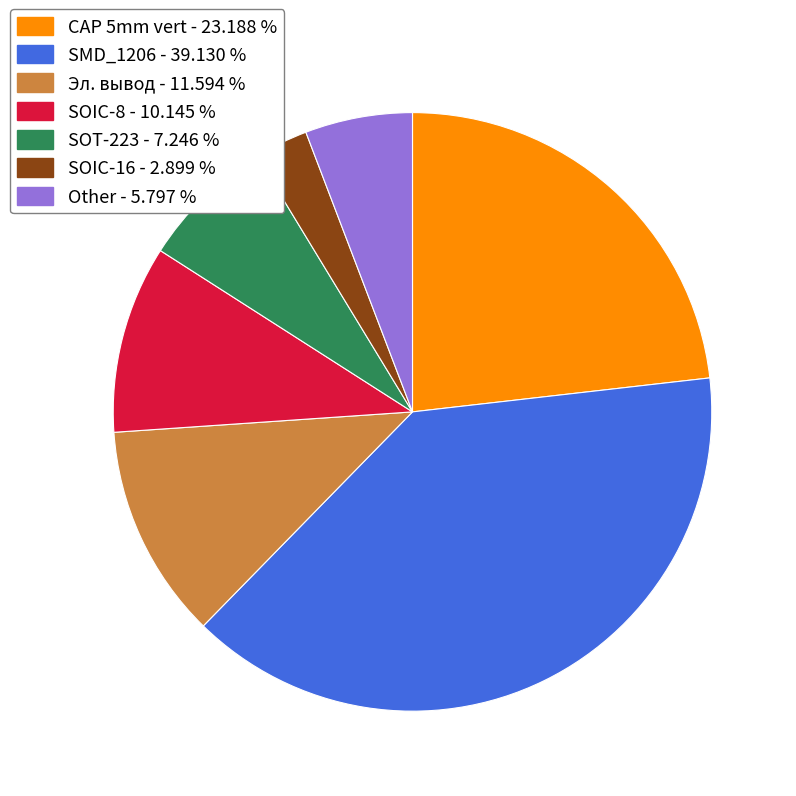

Is the sum of SOIC-16 - 2.899 % and SMD_1206 - 39.130 % greater than half?

No